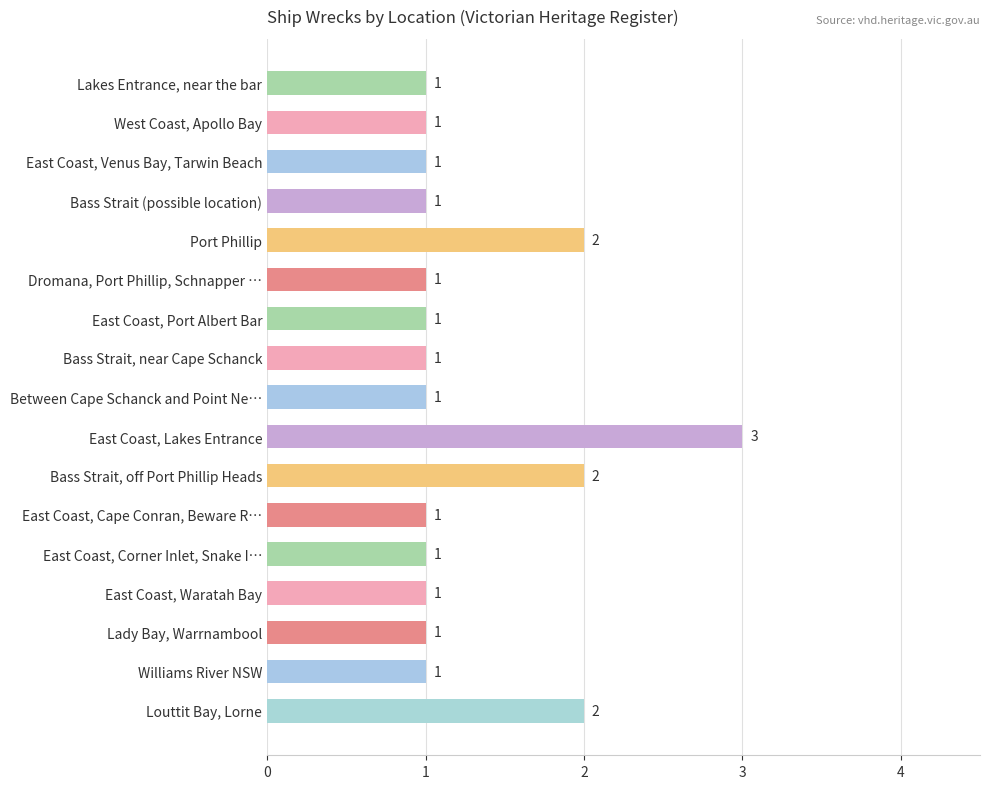

How many distinct data groups are displayed?

1